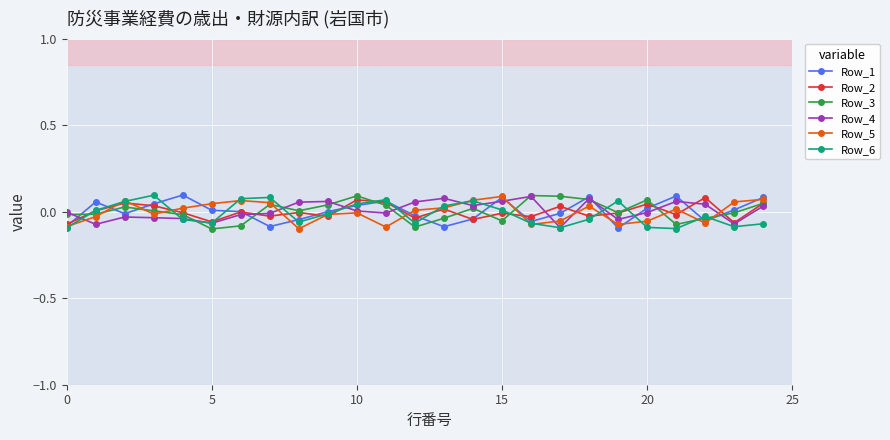

True or false: Row_4 has more than 2 interior local peaks.

True